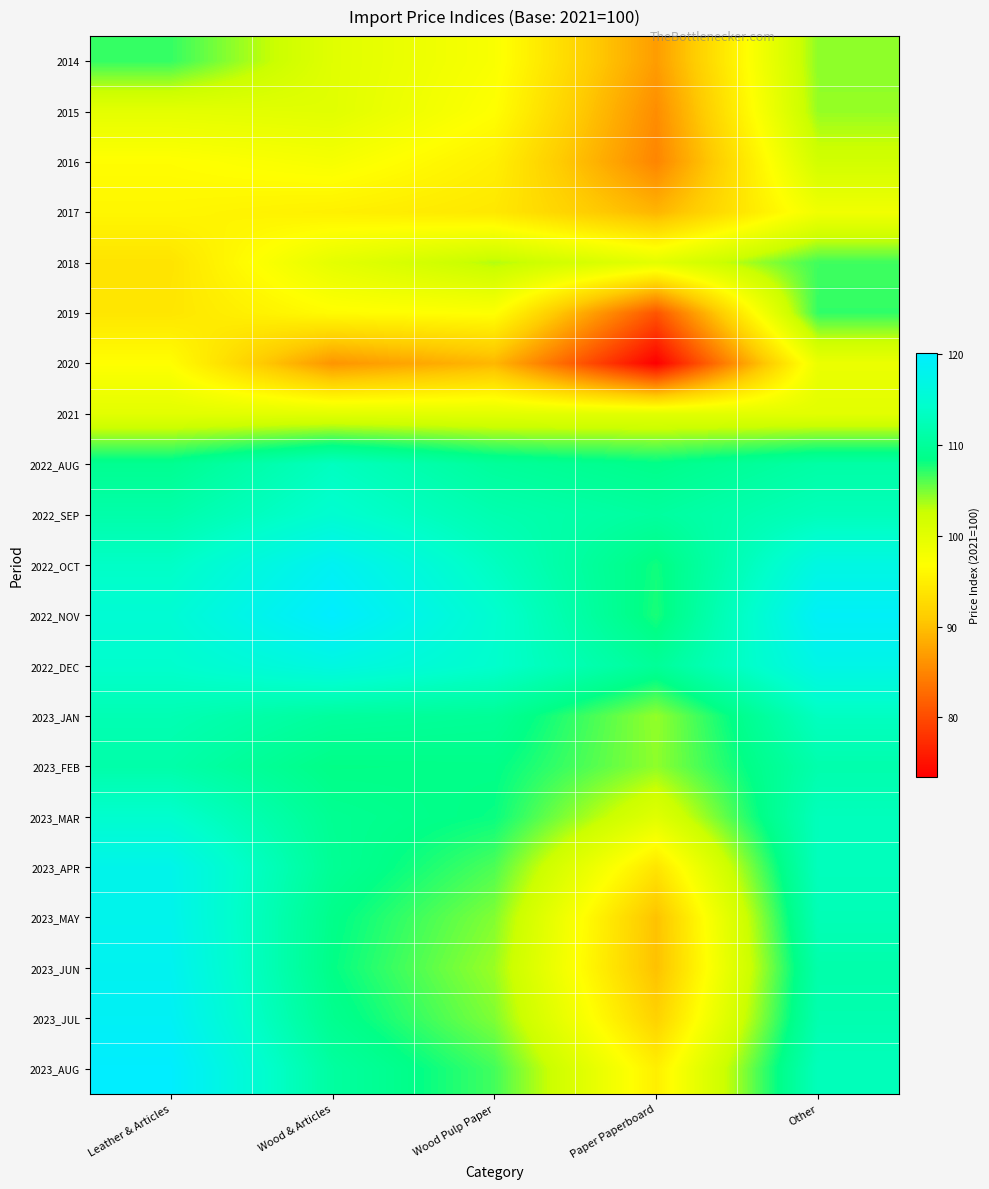

List the series in order of their peak value, lowest first.

2017, 2020, 2021, 2016, 2015, 2018, 2014, 2019, 2023_FEB, 2022_AUG, 2023_JAN, 2023_MAR, 2022_SEP, 2022_DEC, 2023_APR, 2023_MAY, 2023_JUN, 2022_OCT, 2023_JUL, 2023_AUG, 2022_NOV